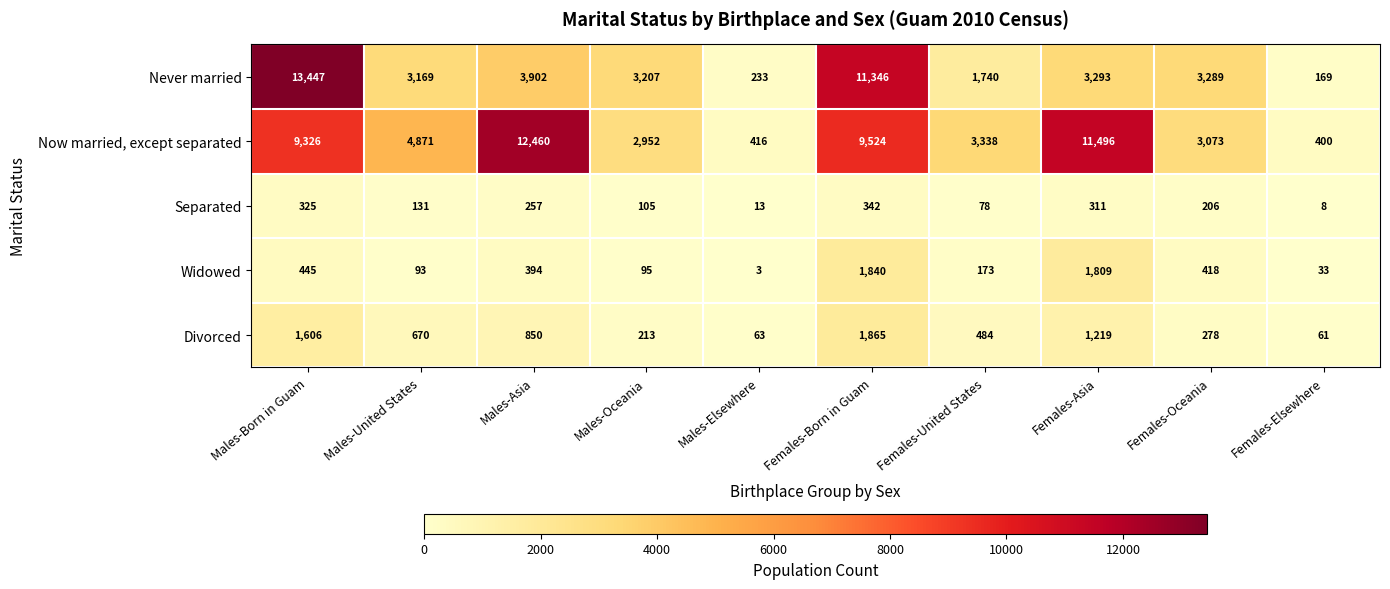

True or false: Now married, except separated has a value of 3073 at Females-Oceania.

True